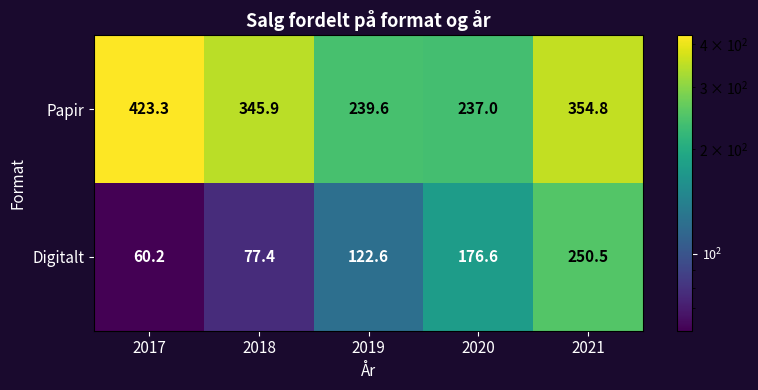

Rank the series by their maximum value, from lowest to highest.

Digitalt, Papir